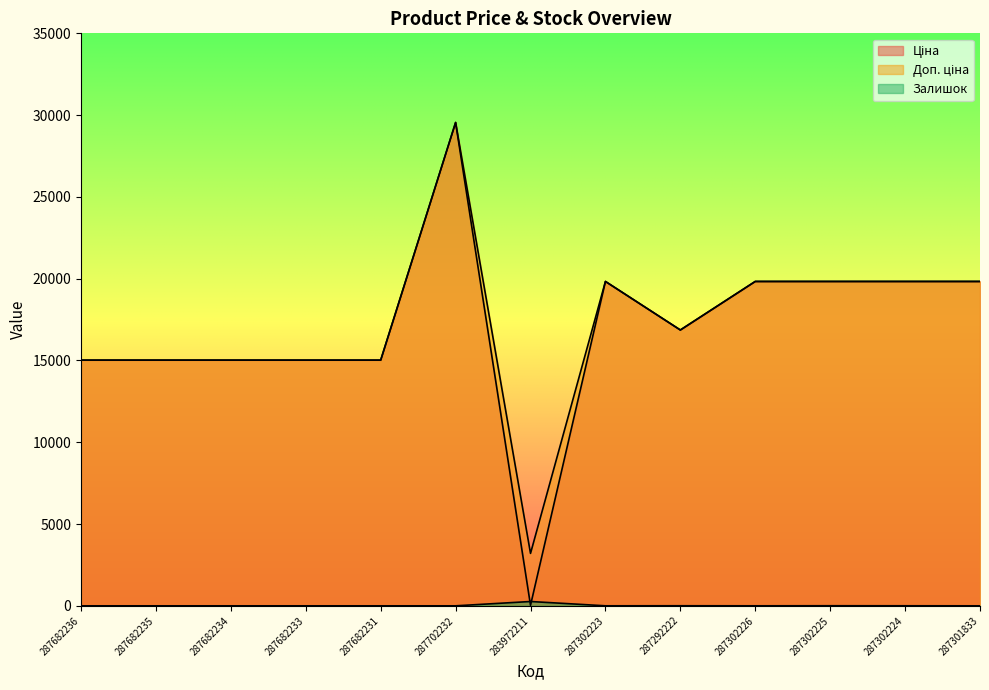

How many distinct data groups are displayed?

3